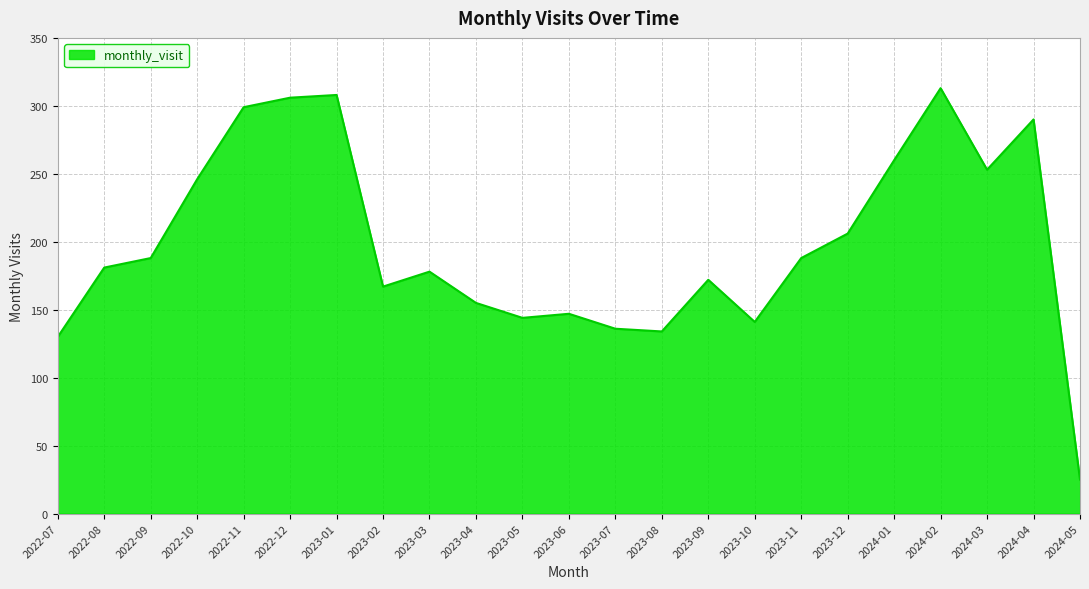

Count the number of data series in this chart.

1